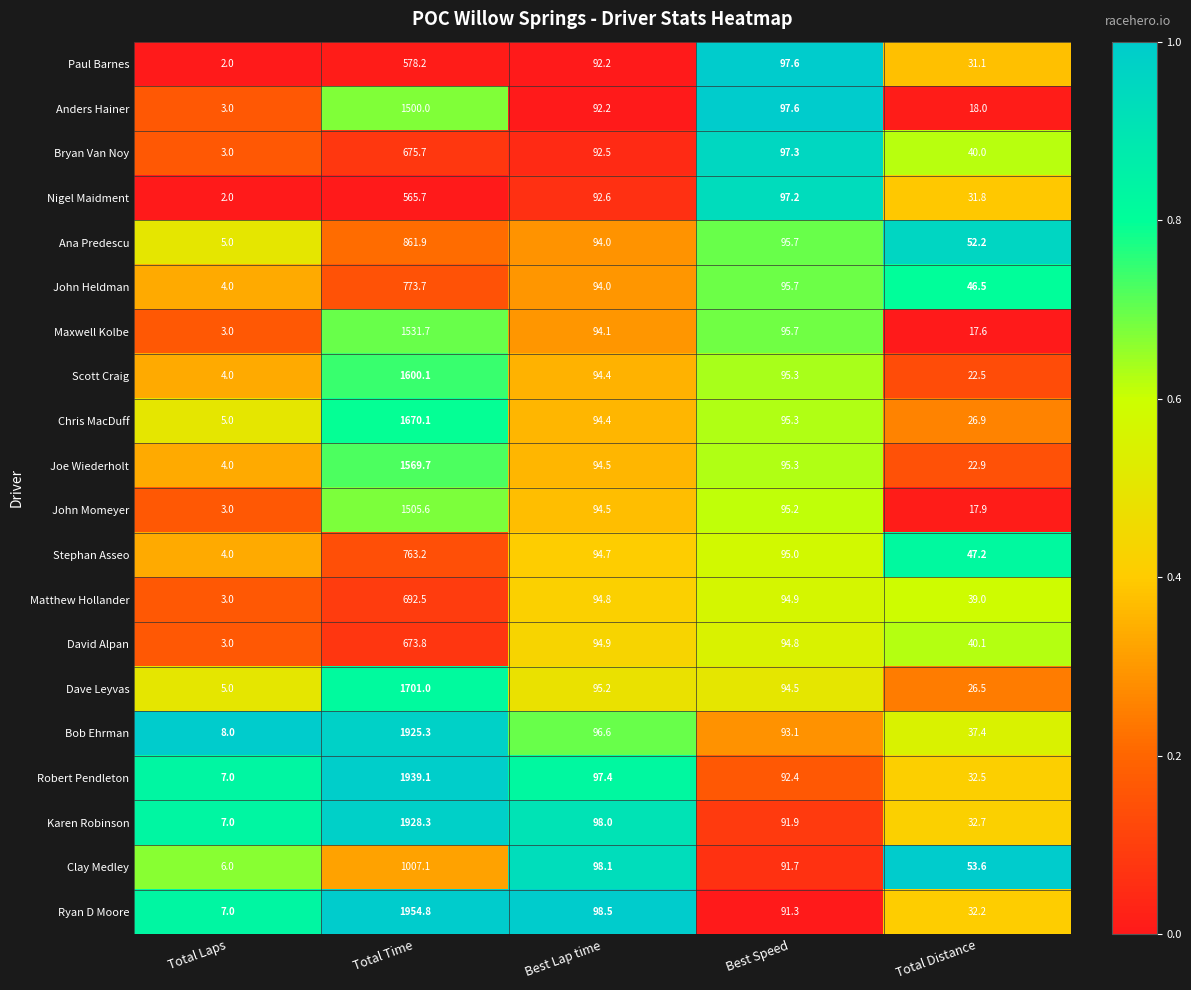

Between Total Time and Total Distance, which series saw the biggest shift?

Ryan D Moore